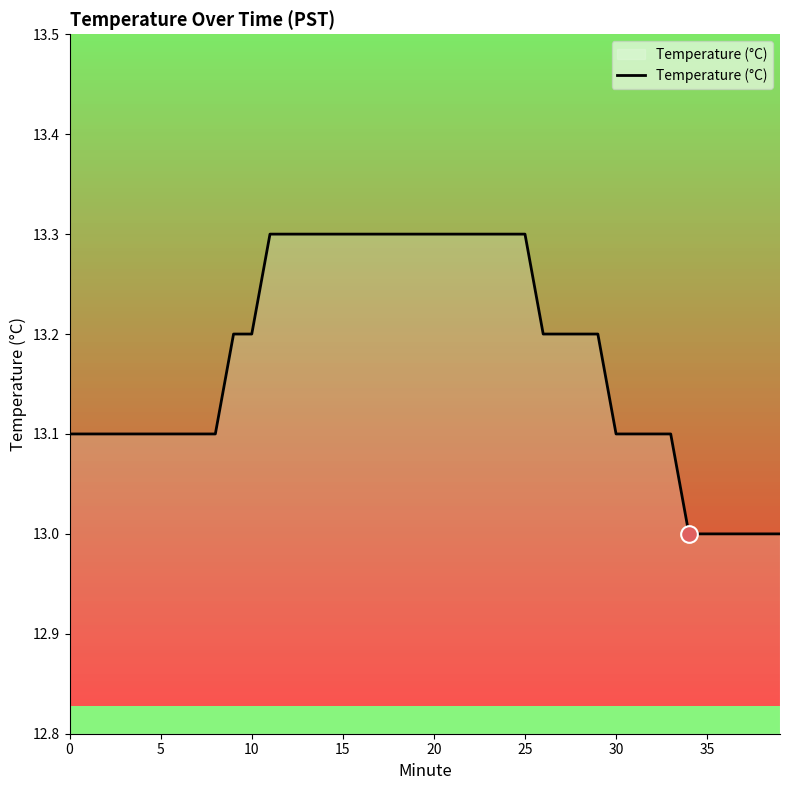

What is the greatest value displayed?

13.3